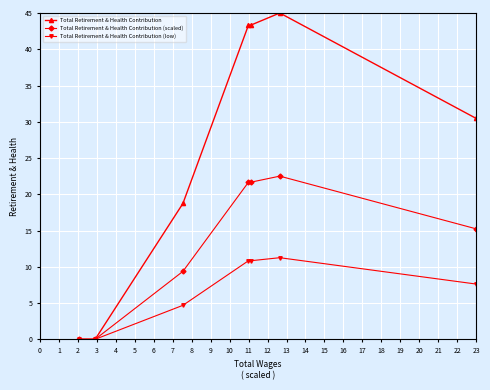

Which series has the widest spread of values?

Total Retirement & Health Contribution